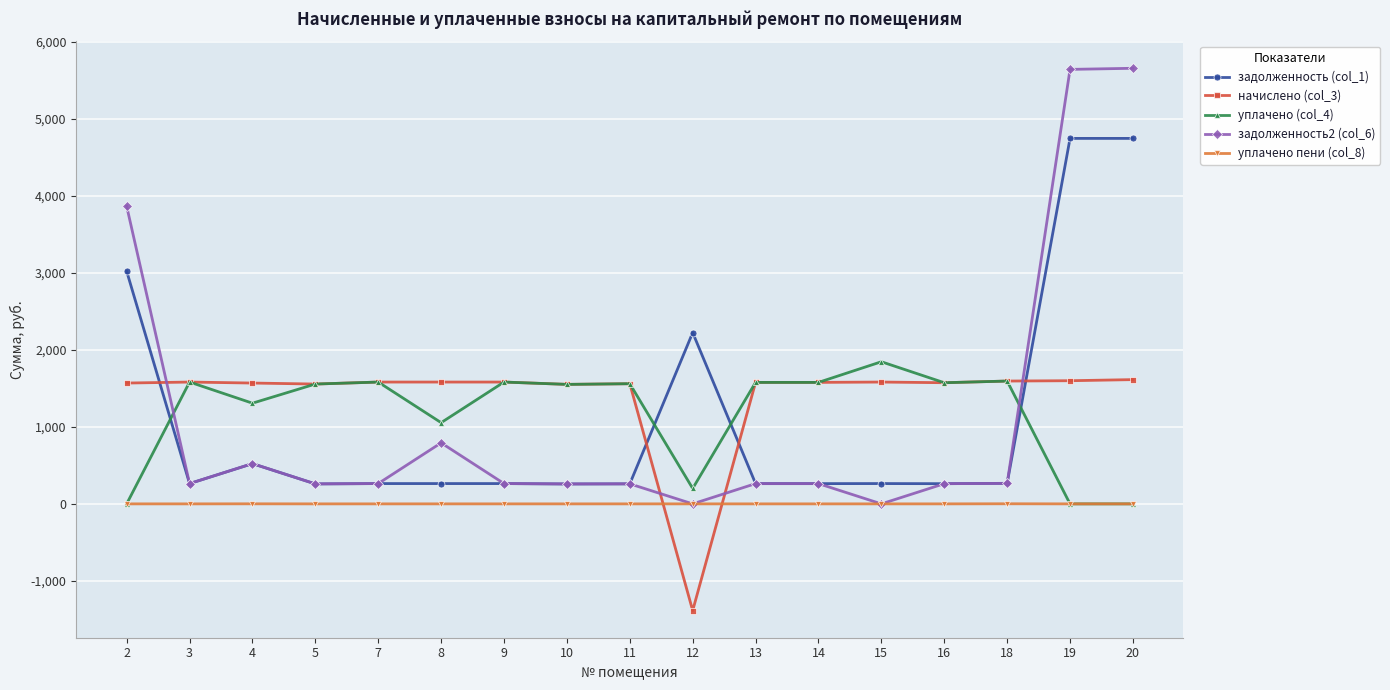

What is the spread (max minus min) of values at 16?

1572.5